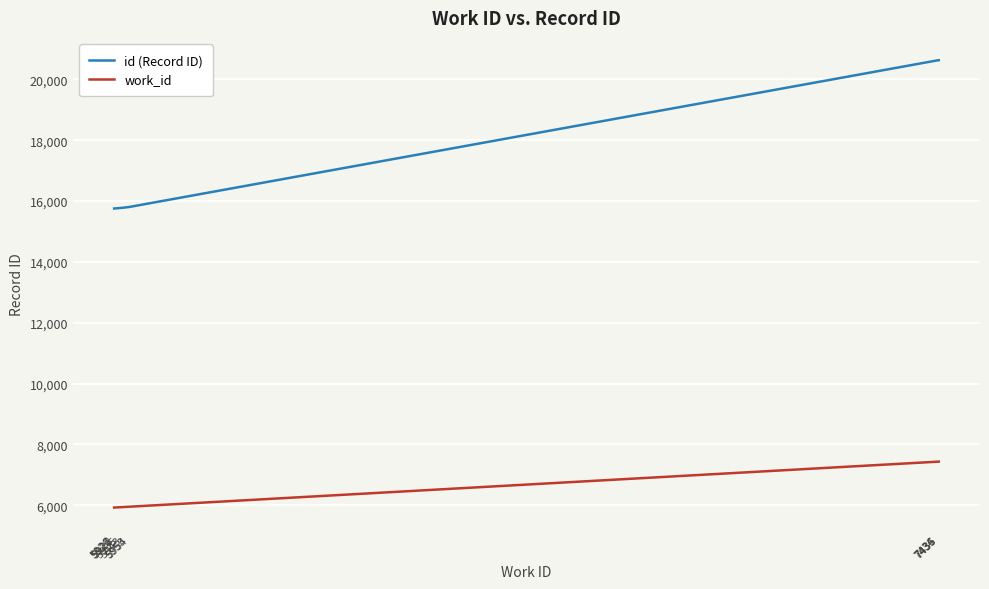

What is the maximum value shown in the chart?

20627